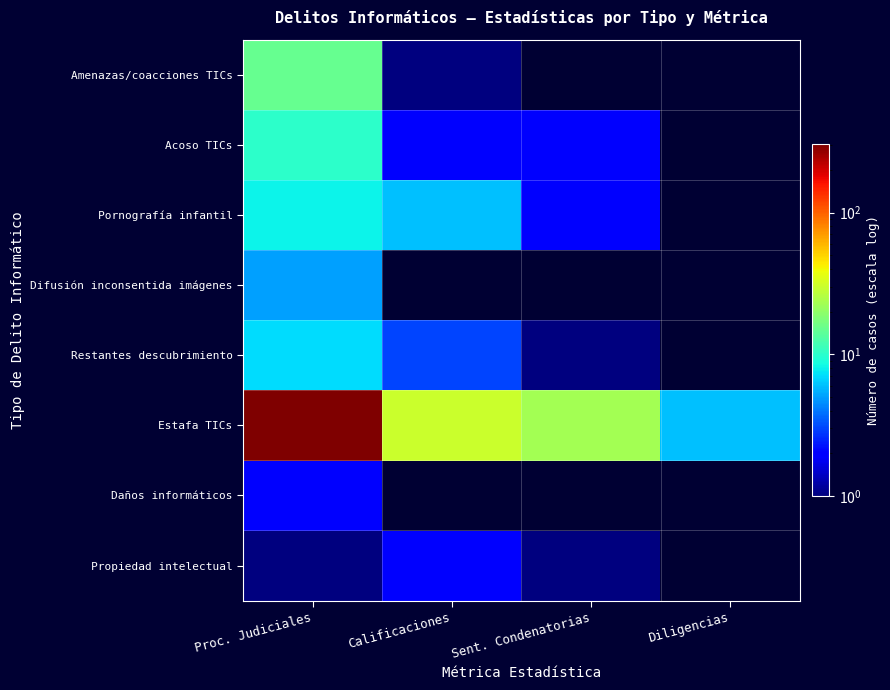

What is the greatest value displayed?

303.0